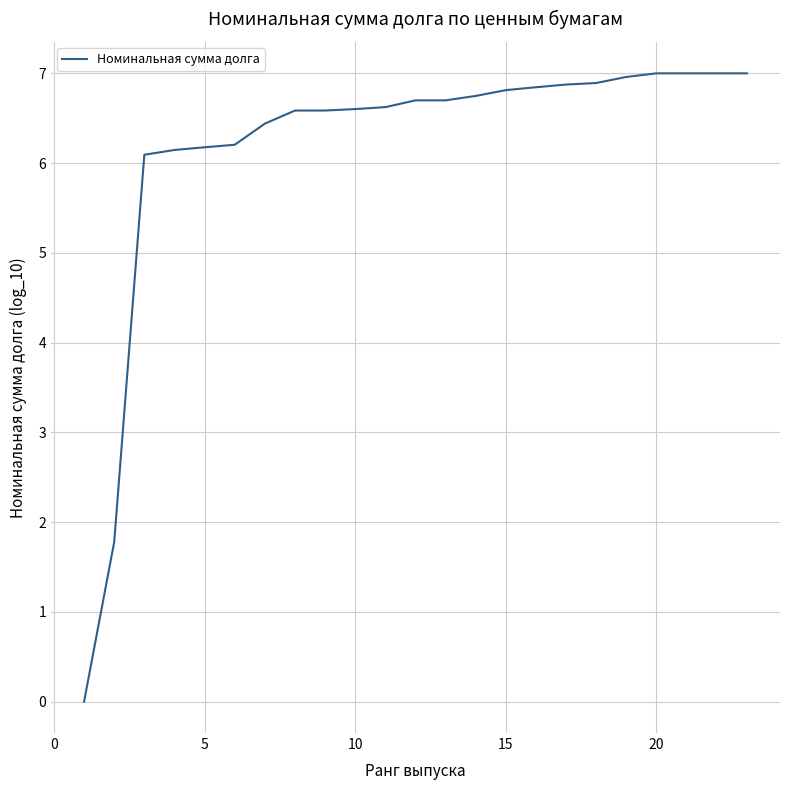

What is the maximum value shown in the chart?

7.0